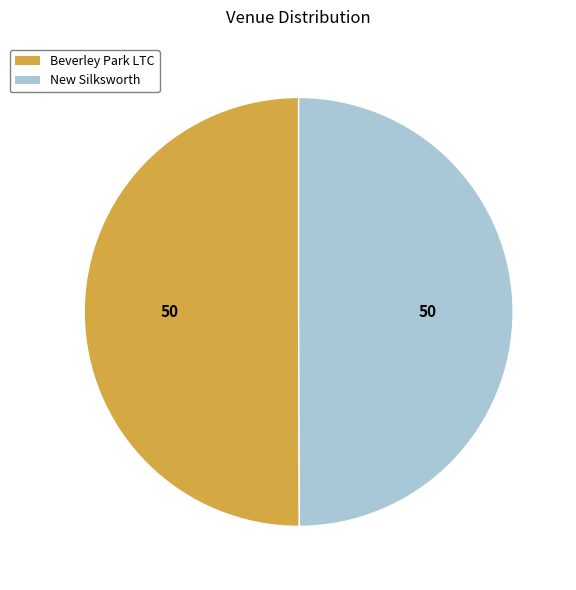

What is the ratio of the value at Beverley Park LTC to the value at New Silksworth?

1.0